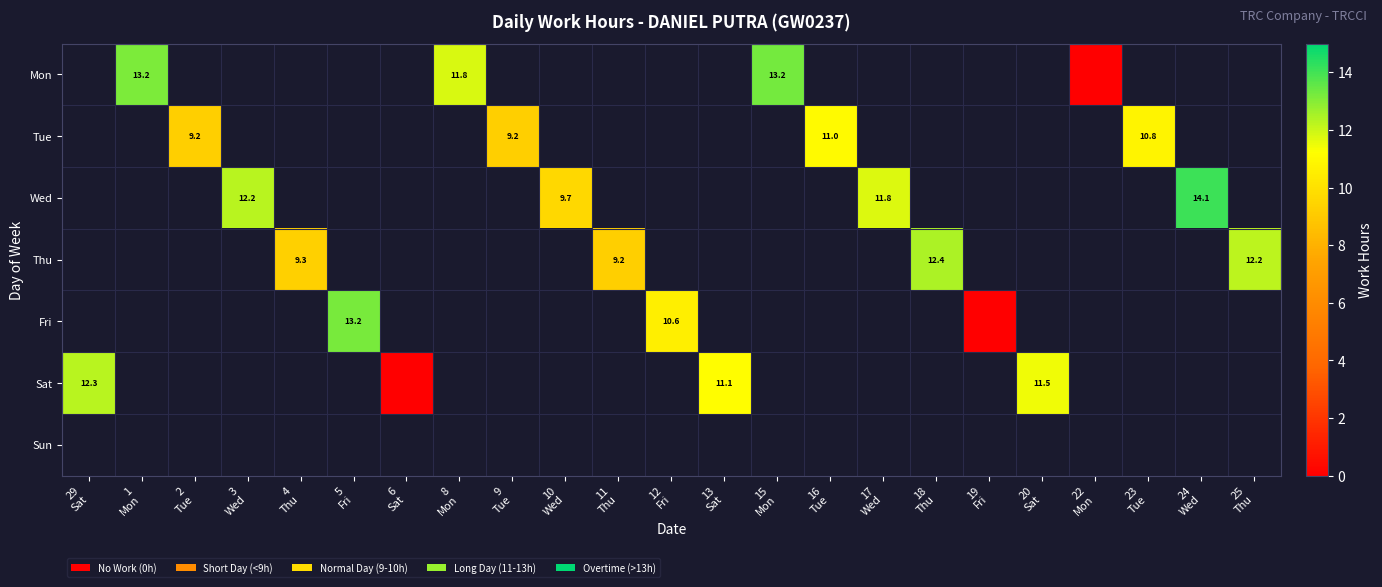

Between 16 Tue and 23 Tue, which series saw the biggest shift?

Tue